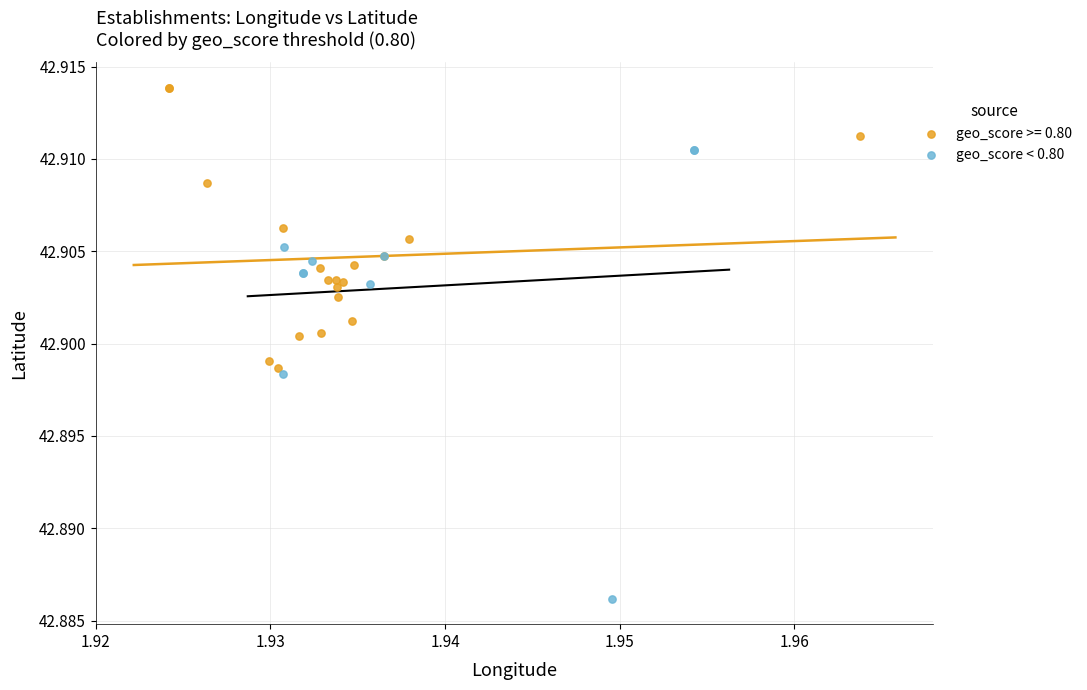

Which series reaches the maximum Y coordinate?

geo_score >= 0.80